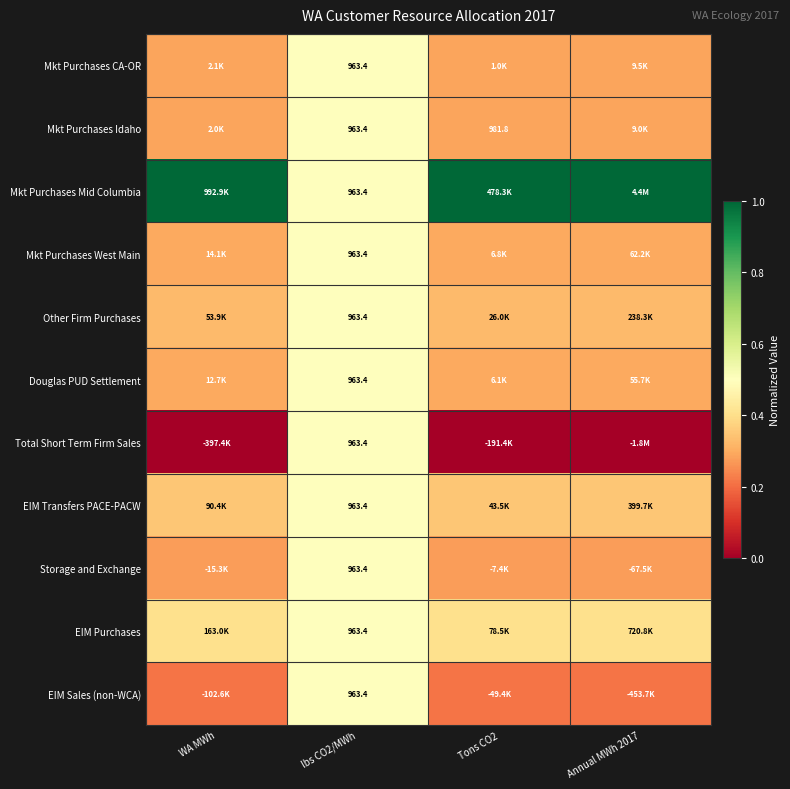

What value does the EIM Transfers PACE-PACW series have at Annual MWh 2017?

0.4